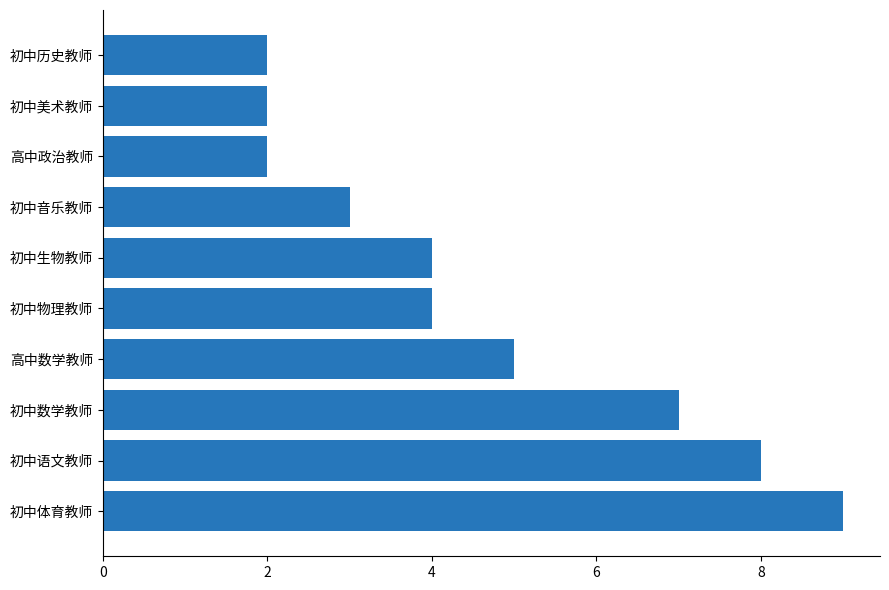

Which has a higher value, 初中音乐教师 or 初中历史教师?

初中音乐教师